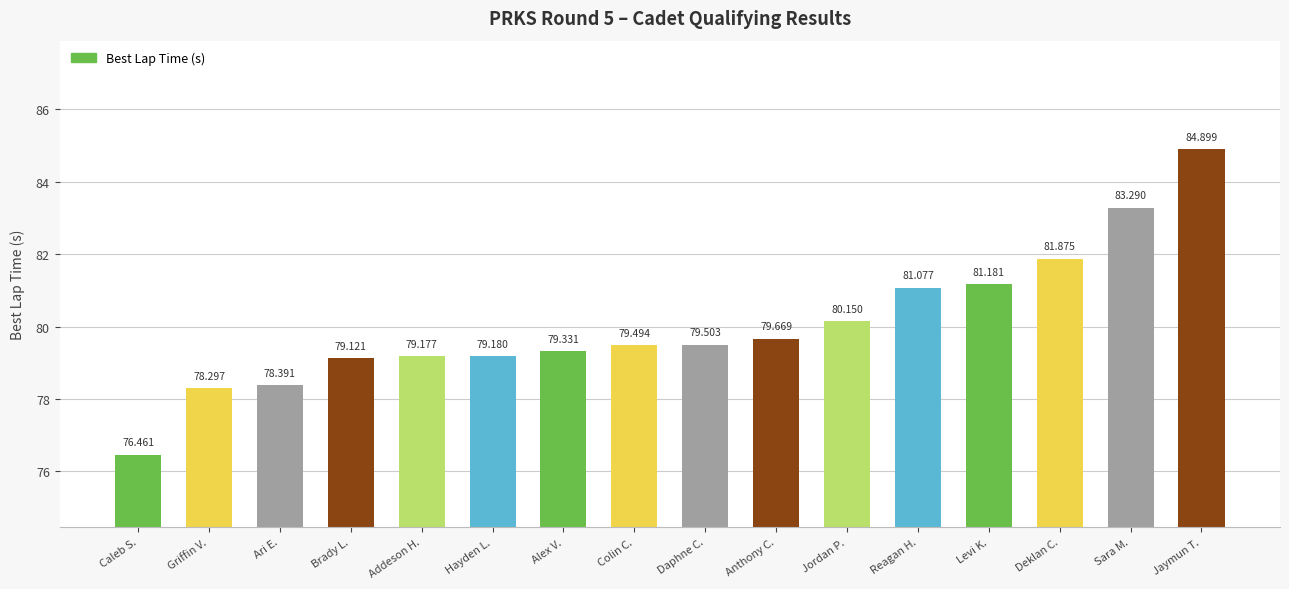

What is the maximum value shown in the chart?

84.9